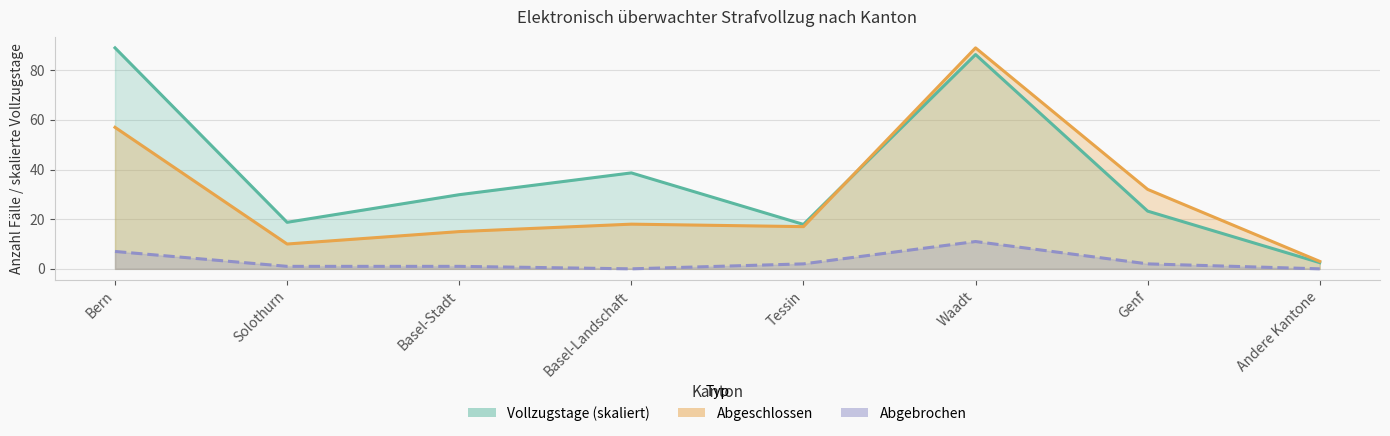

Is the value of Abgebrochen at Andere Kantone greater than the value of Vollzugstage at Bern?

No